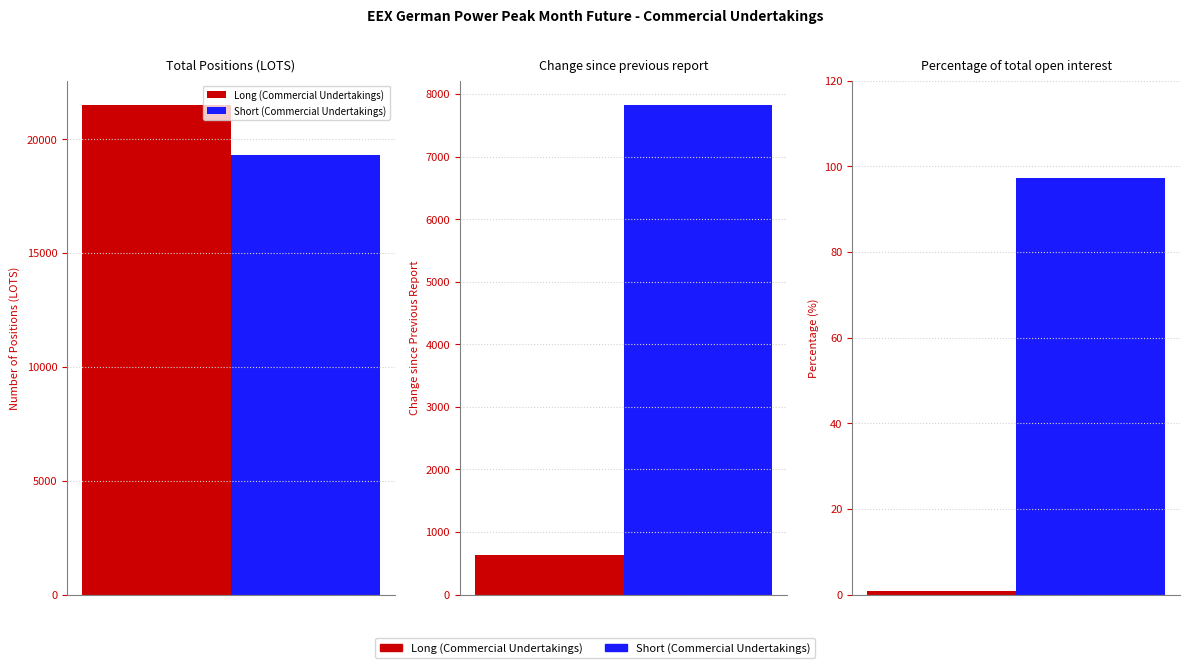

What is the lowest value of the Short (Commercial Undertakings) series?

97.3